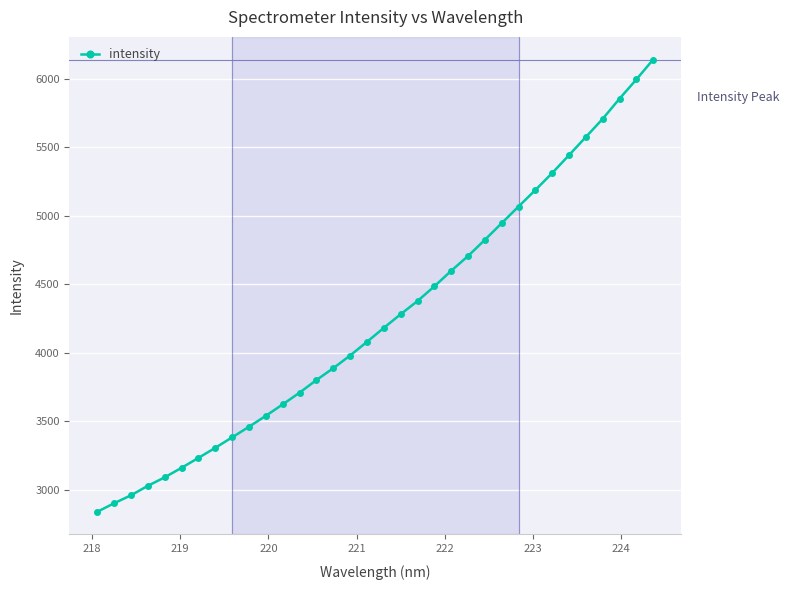

What is the difference between the maximum and minimum values?

3300.0